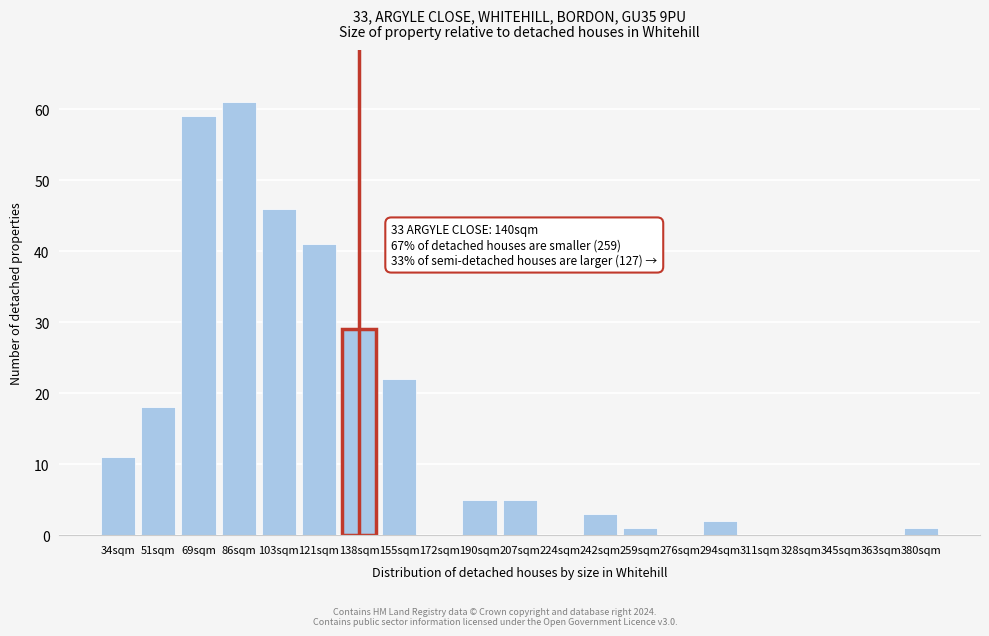

Reading right to left, list all the values displayed in this chart.

380sqm=1	363sqm=0	345sqm=0	328sqm=0	311sqm=0	294sqm=2	276sqm=0	259sqm=1	242sqm=3	224sqm=0	207sqm=5	190sqm=5	172sqm=0	155sqm=22	138sqm=29	121sqm=41	103sqm=46	86sqm=61	69sqm=59	51sqm=18	34sqm=11